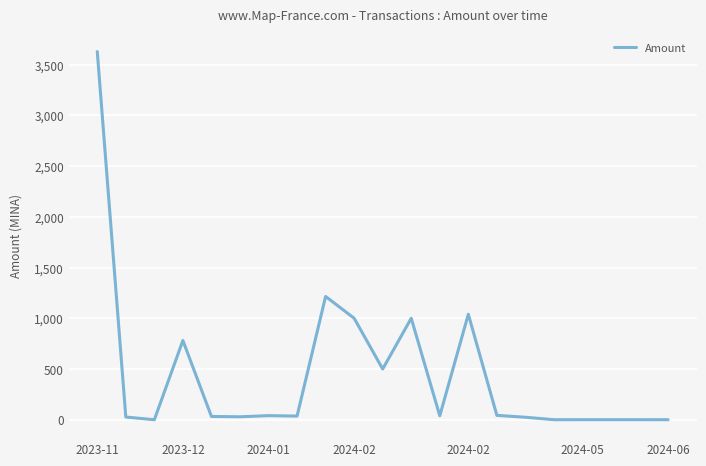

What is the greatest value displayed?

3627.6